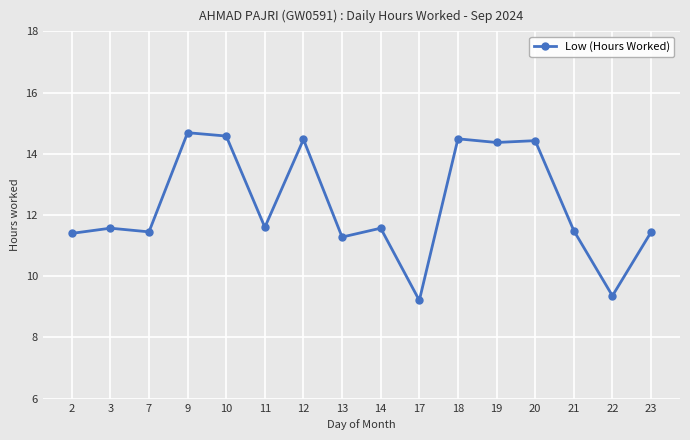

Is this an area chart (filled region under the line)?

No